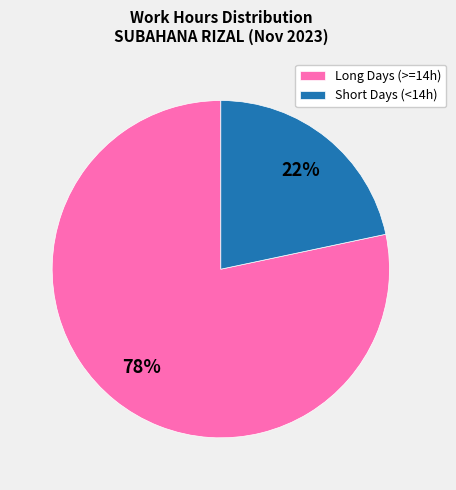

What percentage is the Long Days (>=14h) slice, to the nearest percent?

78%